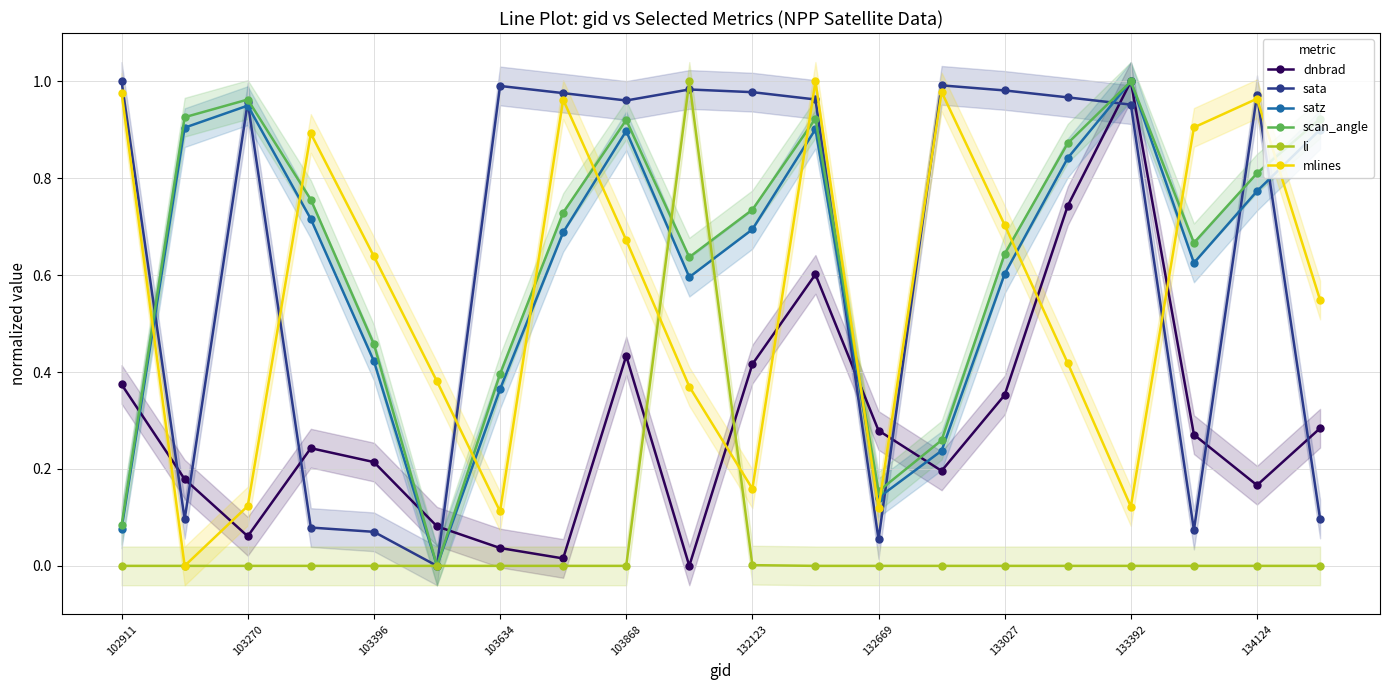

Where is the first local maximum for sata?

103270